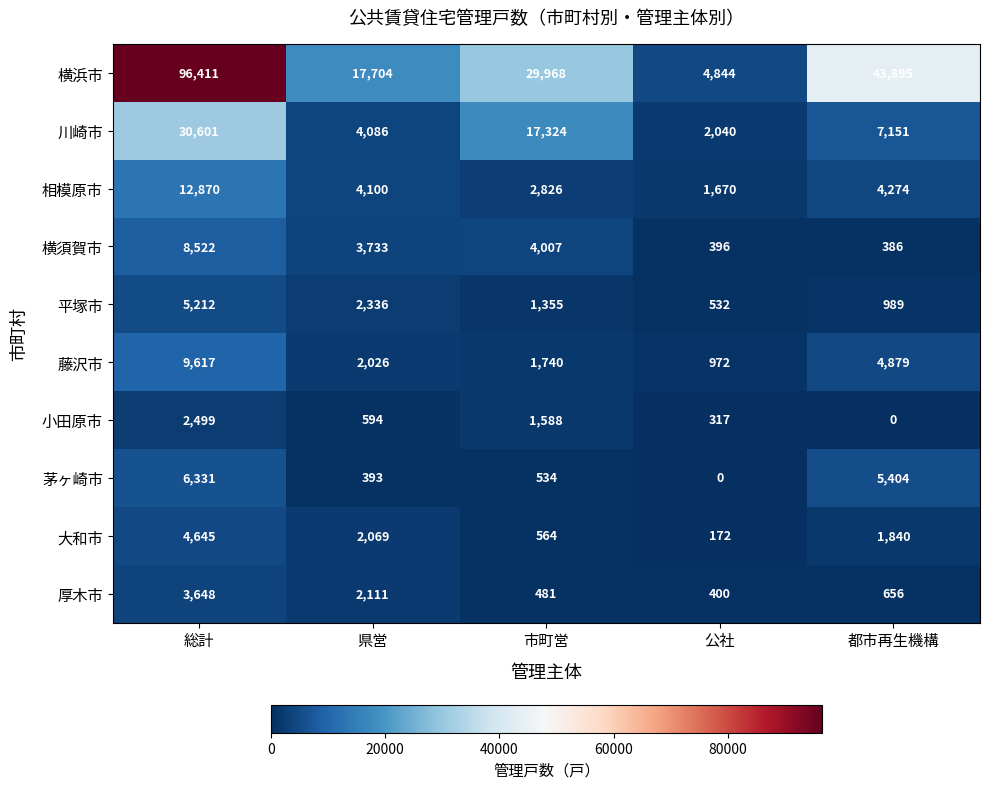

List the series in order of their peak value, lowest first.

小田原市, 厚木市, 大和市, 平塚市, 茅ヶ崎市, 横須賀市, 藤沢市, 相模原市, 川崎市, 横浜市